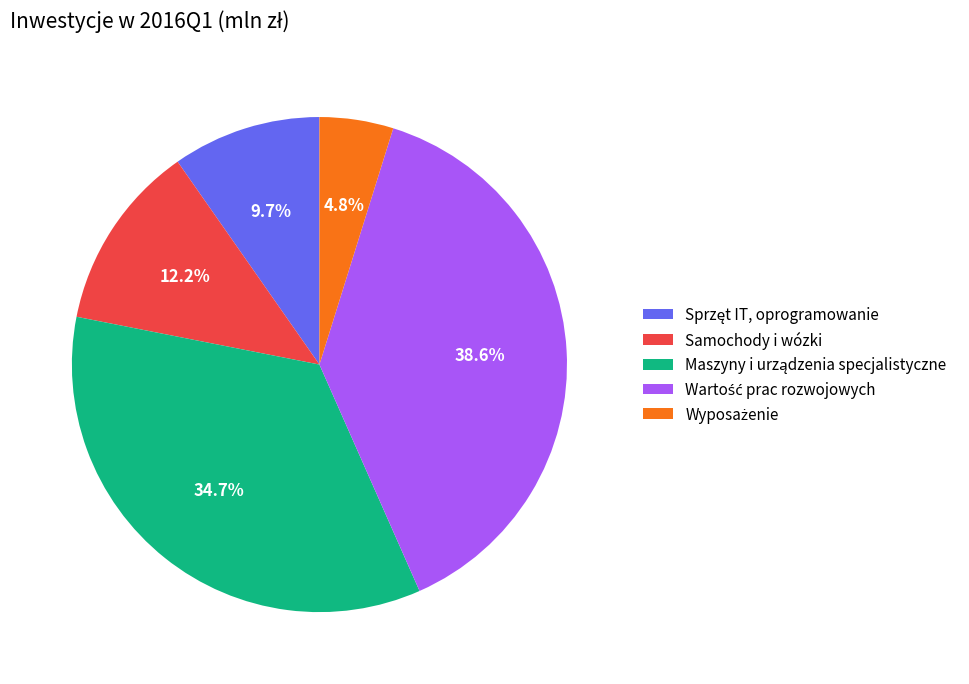

How much of the chart is everything except Samochody i wózki?

87.8%